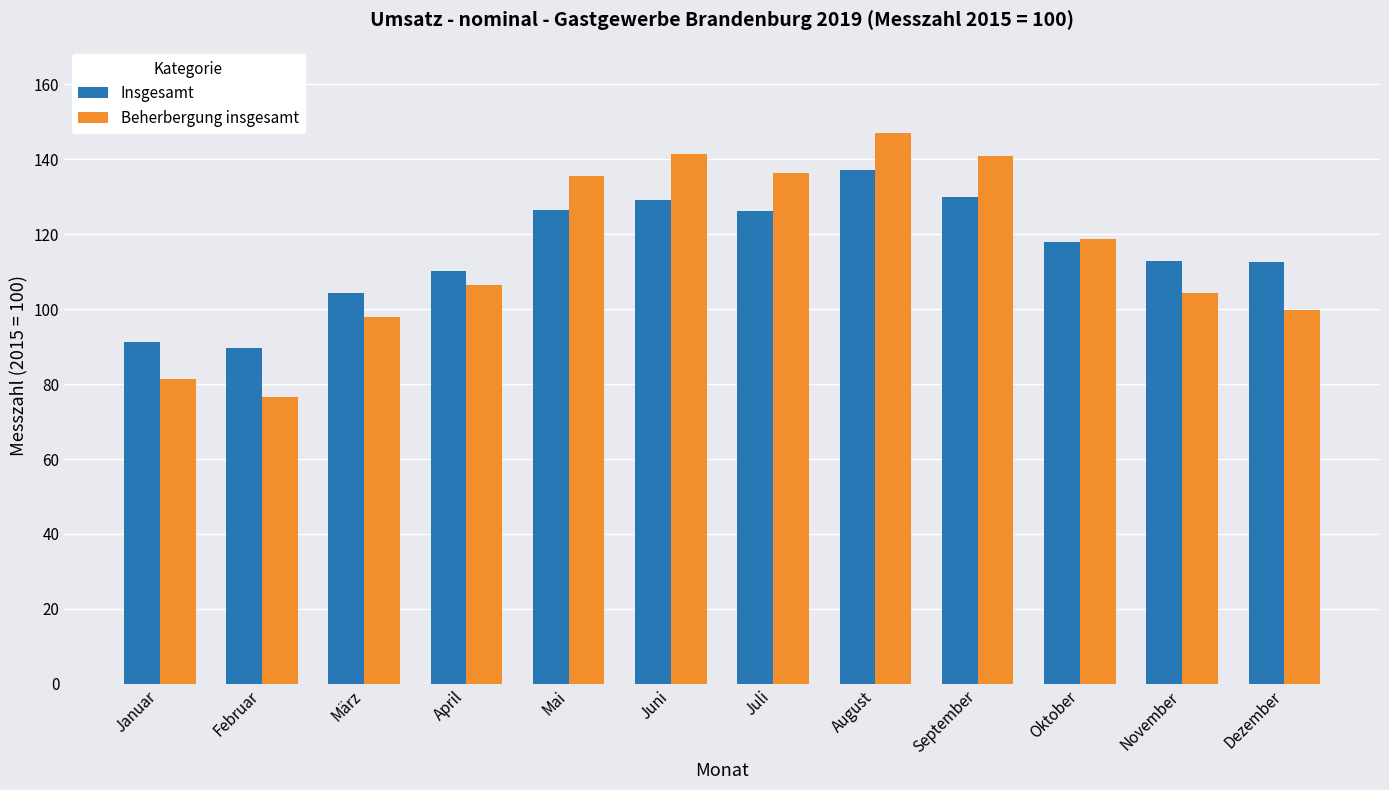

At Februar, list the series in order from smallest to largest.

Beherbergung insgesamt, Insgesamt